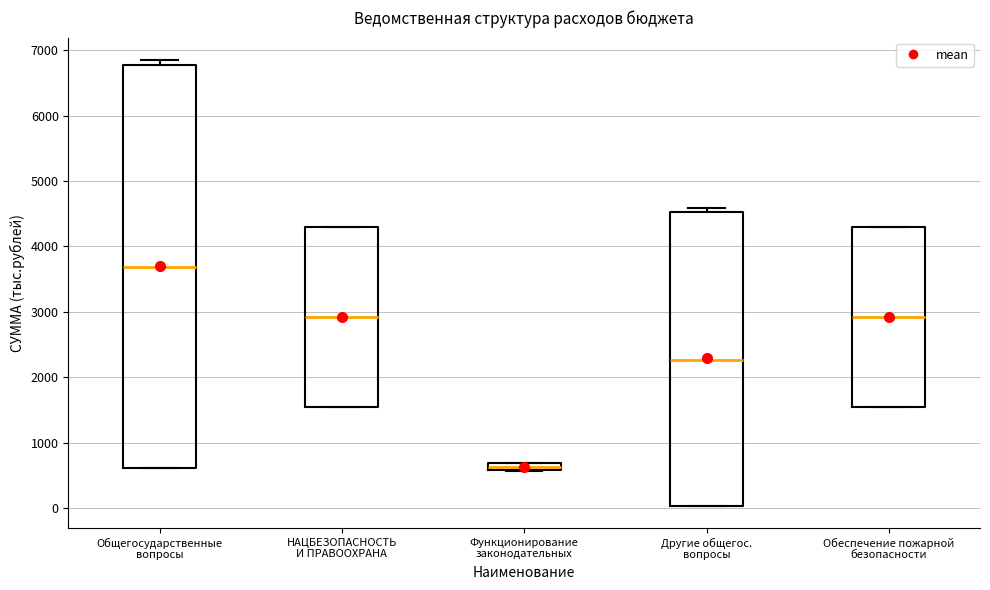

Which box's median line is the highest?

Общегосударственные вопросы